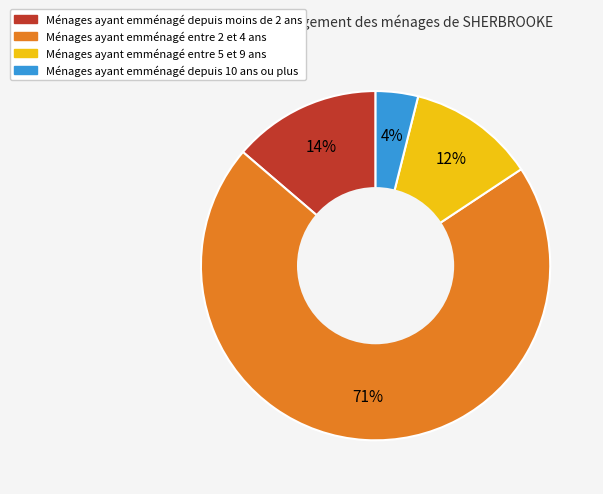

How many slices are in this pie chart?

4